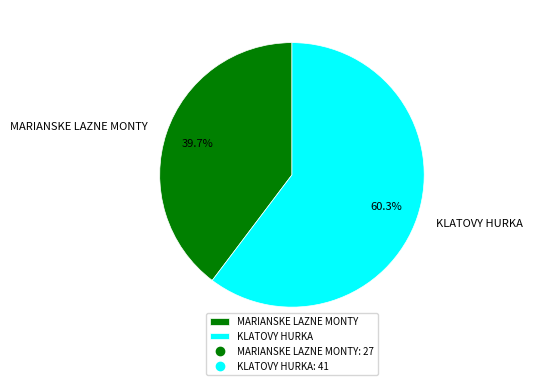

What is the smallest slice in the pie chart?

MARIANSKE LAZNE MONTY